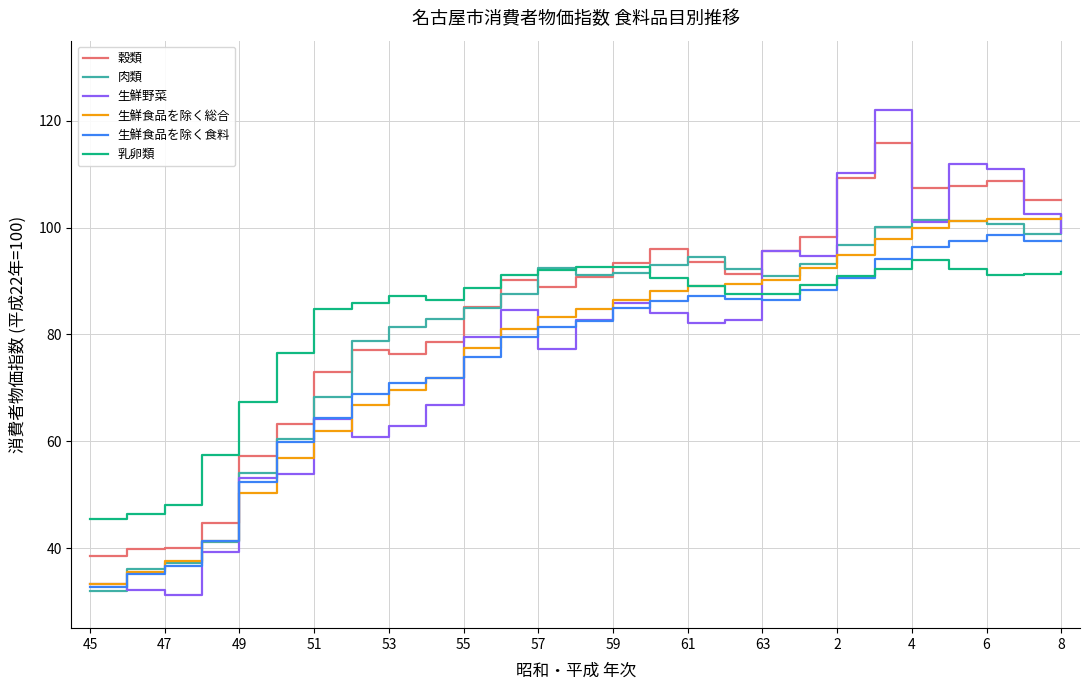

Which series has the widest spread of values?

生鮮野菜